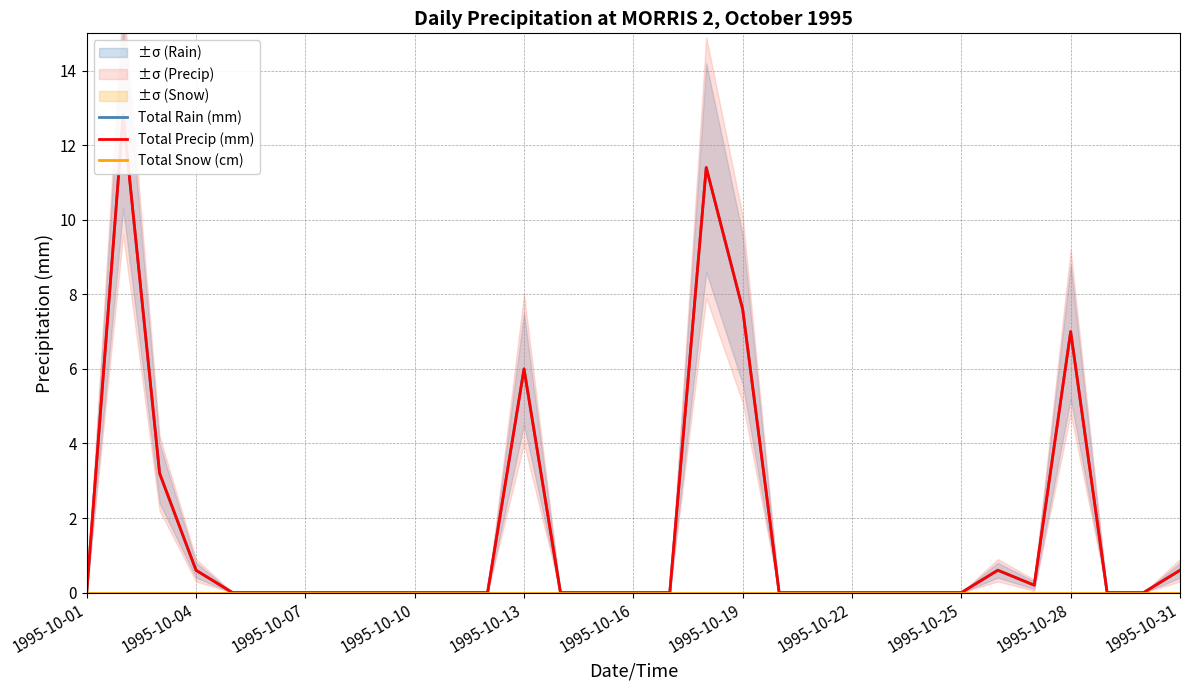

What are all the series names shown in the legend?

Total Rain (mm), Total Precip (mm), Total Snow (cm)